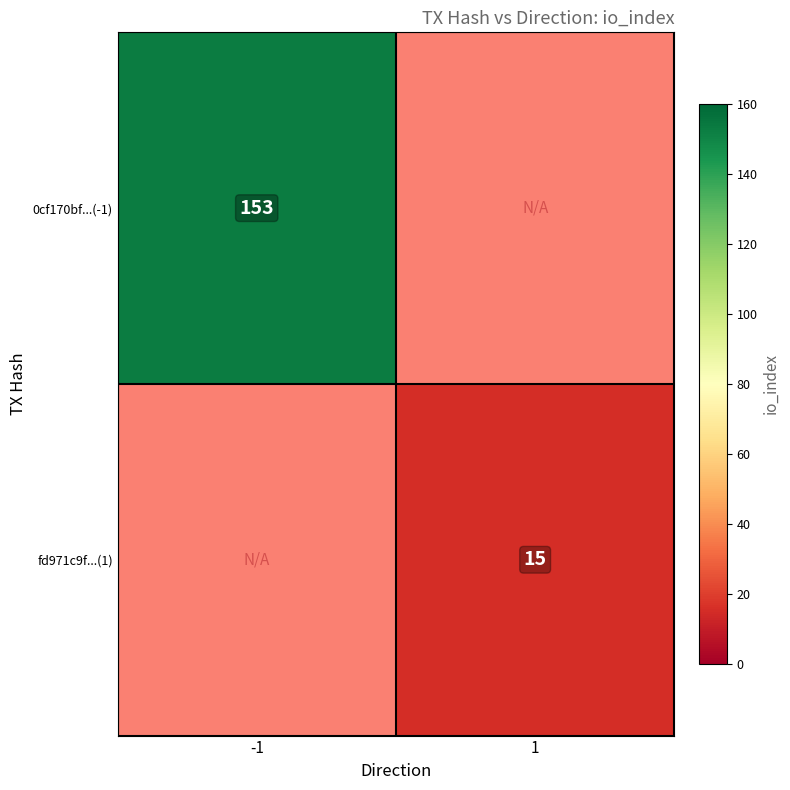

The value of fd971c9f...(1) at 1 is 24. True or false?

False